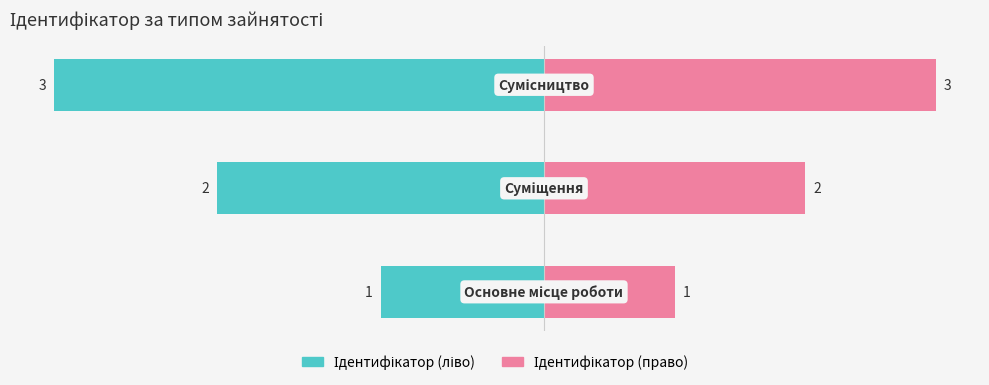

Which series changed the most between 0 and 2?

Ідентифікатор (ліво)